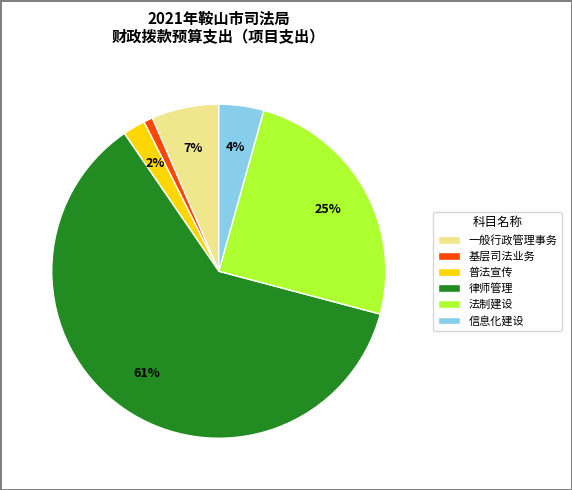

Is there a majority slice in this chart?

Yes